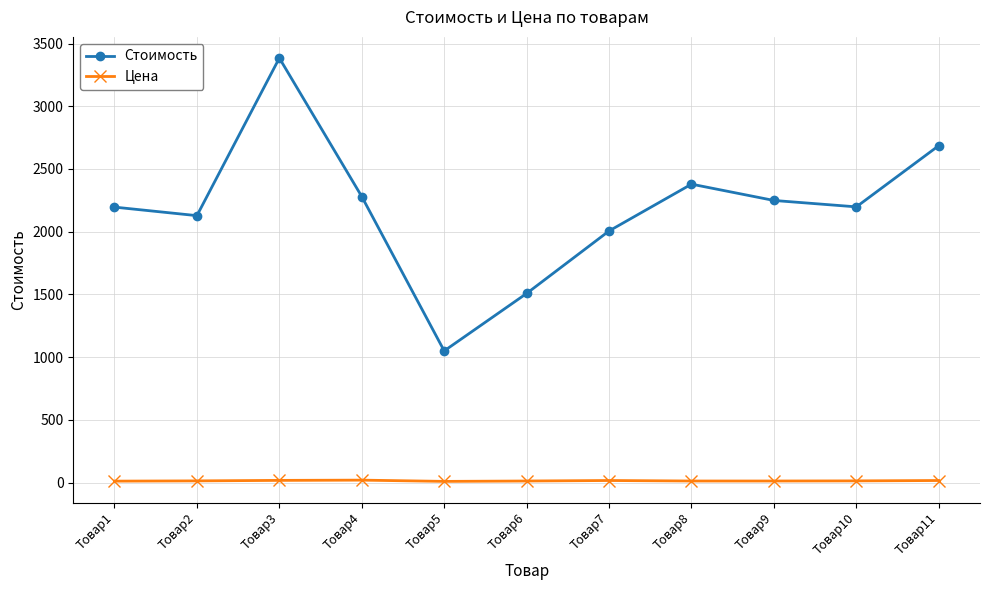

The value of Стоимость at Товар8 is 2379. True or false?

True